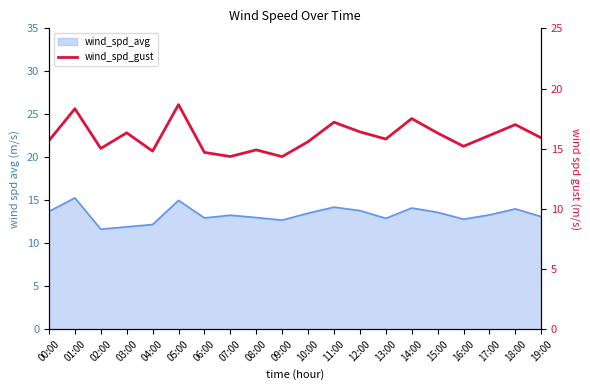

What is the label of the 3rd point from the right?

17:00